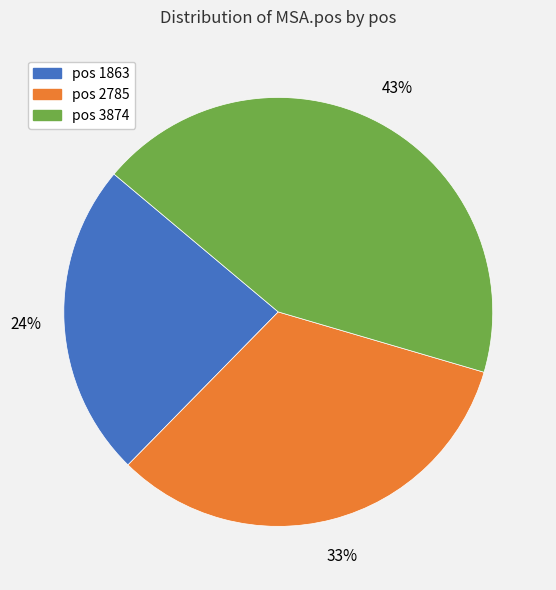

Count the number of slices in the pie.

3